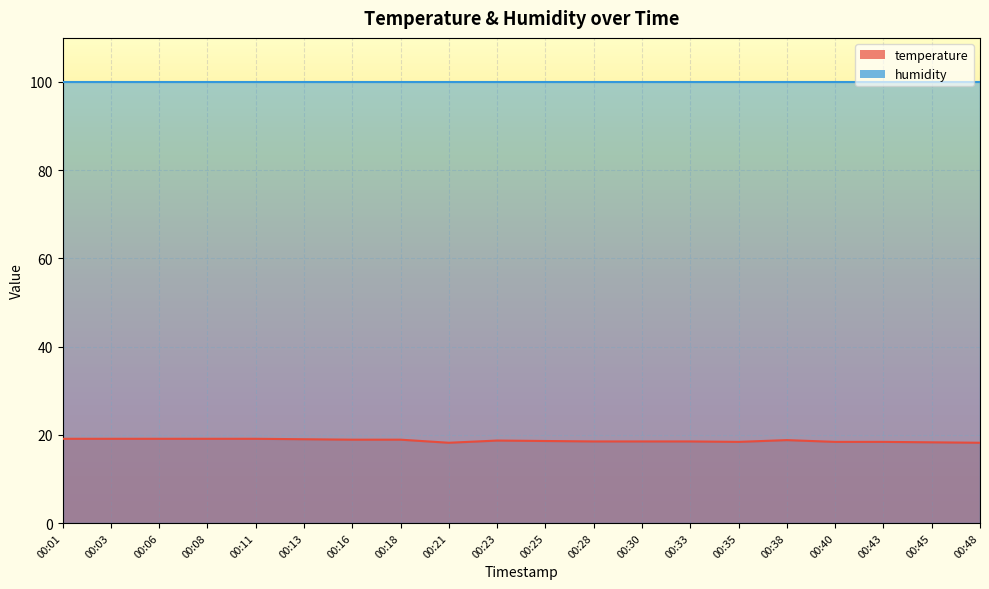

Rank the categories by value from highest to lowest.

00:01, 00:03, 00:06, 00:08, 00:11, 00:13, 00:16, 00:18, 00:38, 00:23, 00:25, 00:28, 00:30, 00:33, 00:35, 00:40, 00:43, 00:45, 00:21, 00:48